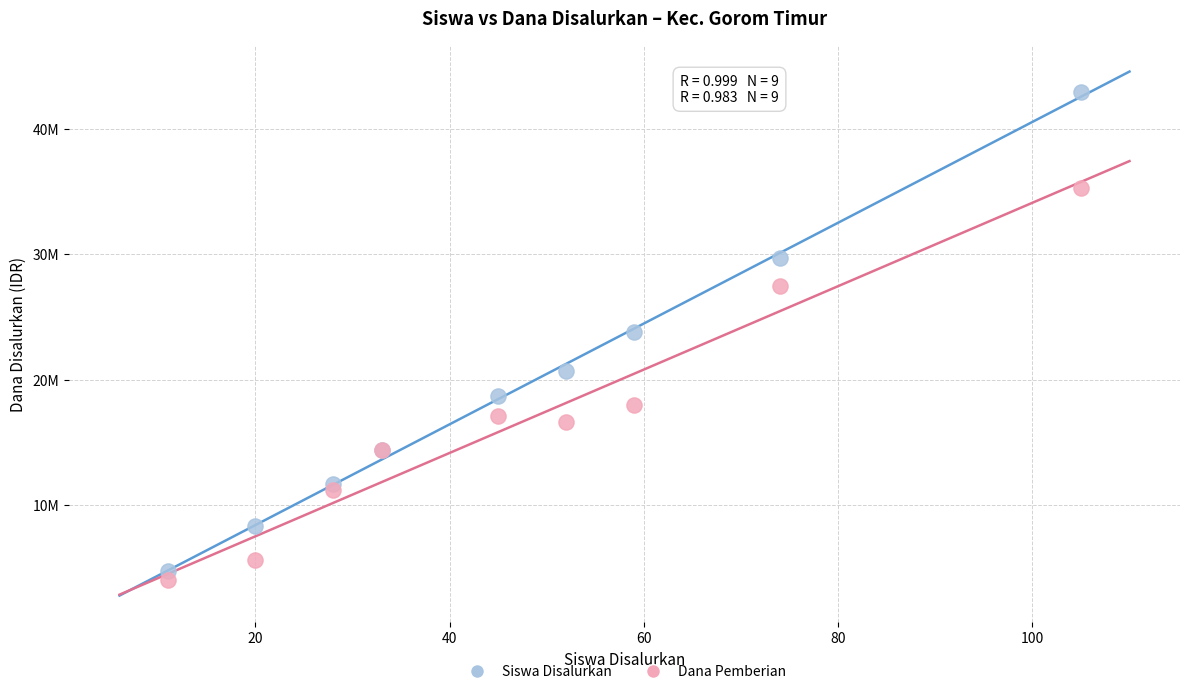

What are all the series names shown in the legend?

Siswa Disalurkan, Dana Pemberian